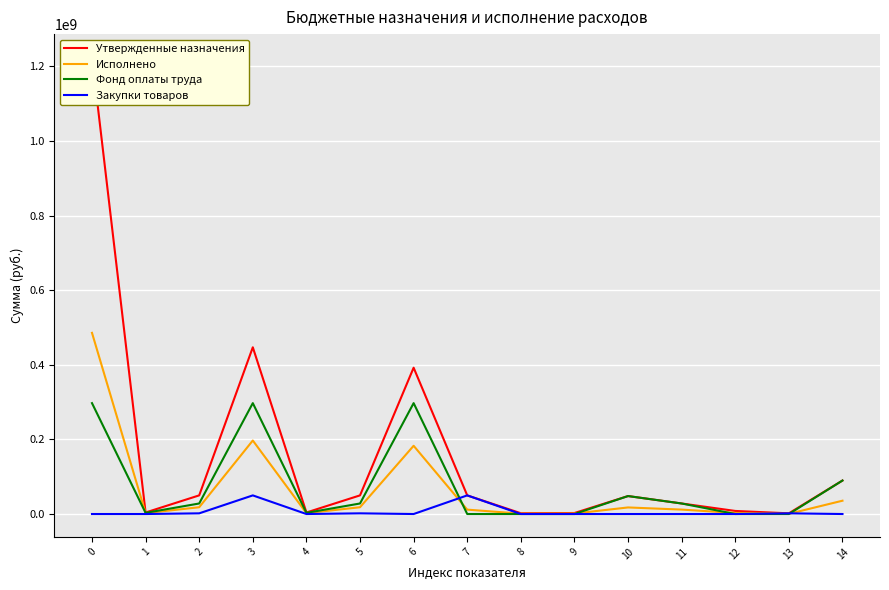

How many data points in Закупки товаров are above 0?

5